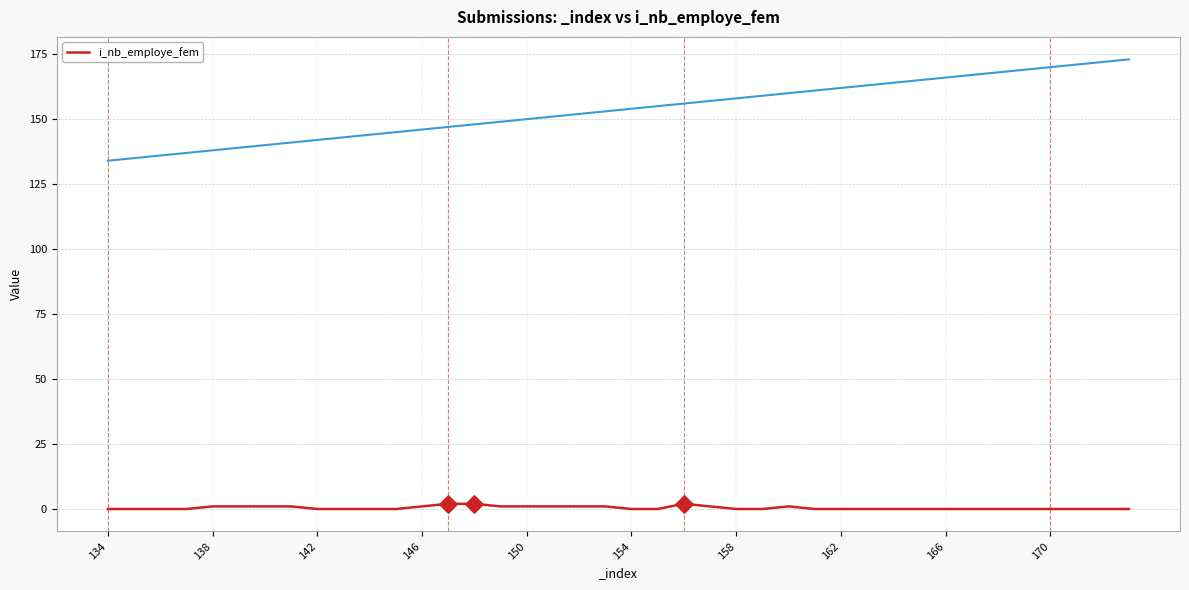

Between 162 and 28, which is larger?

162